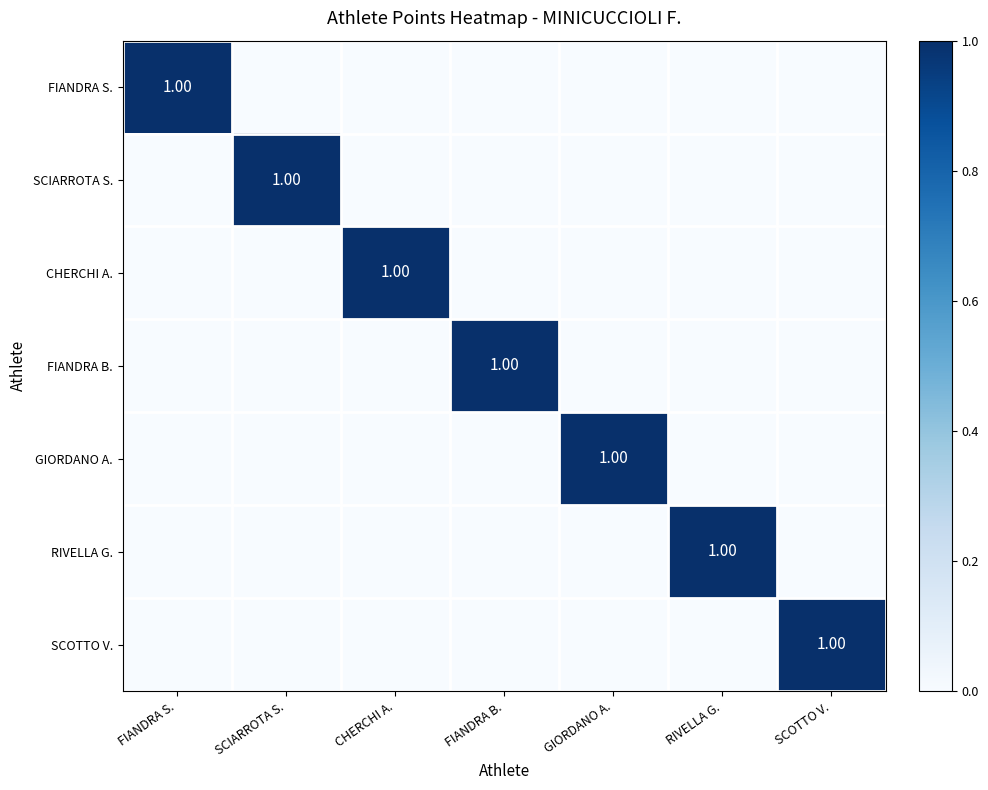

The value of SCIARROTA S. at SCIARROTA S. is 1. True or false?

True